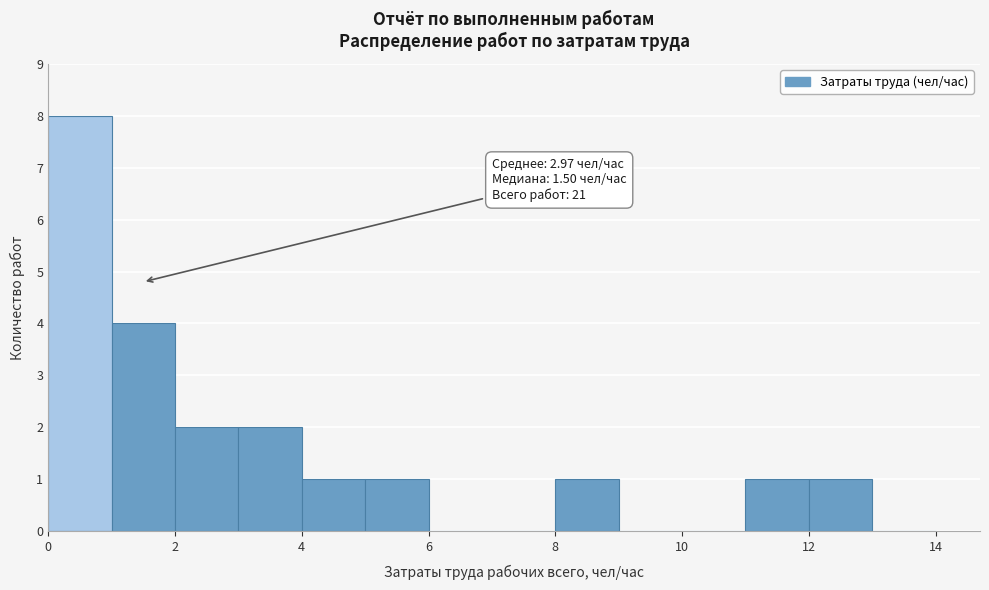

Which range on the x-axis has the tallest bar?

0 to 1